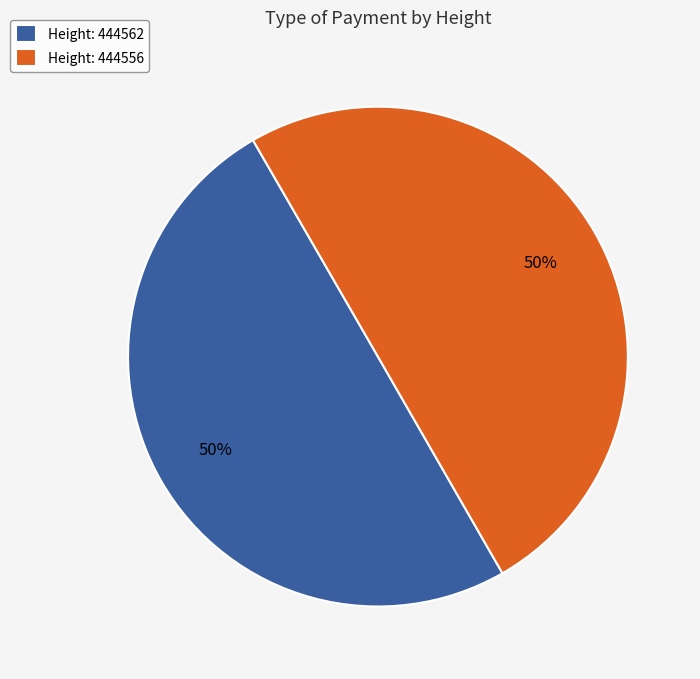

Count the number of slices in the pie.

2